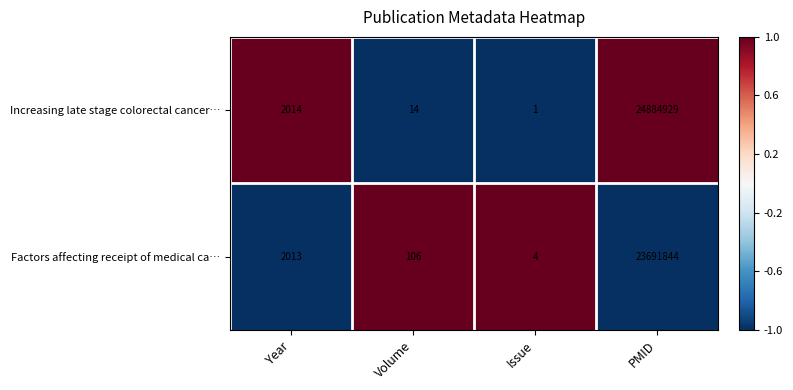

Where is Factors affecting receipt of medical ca… nearest to the value 11845924?

Year